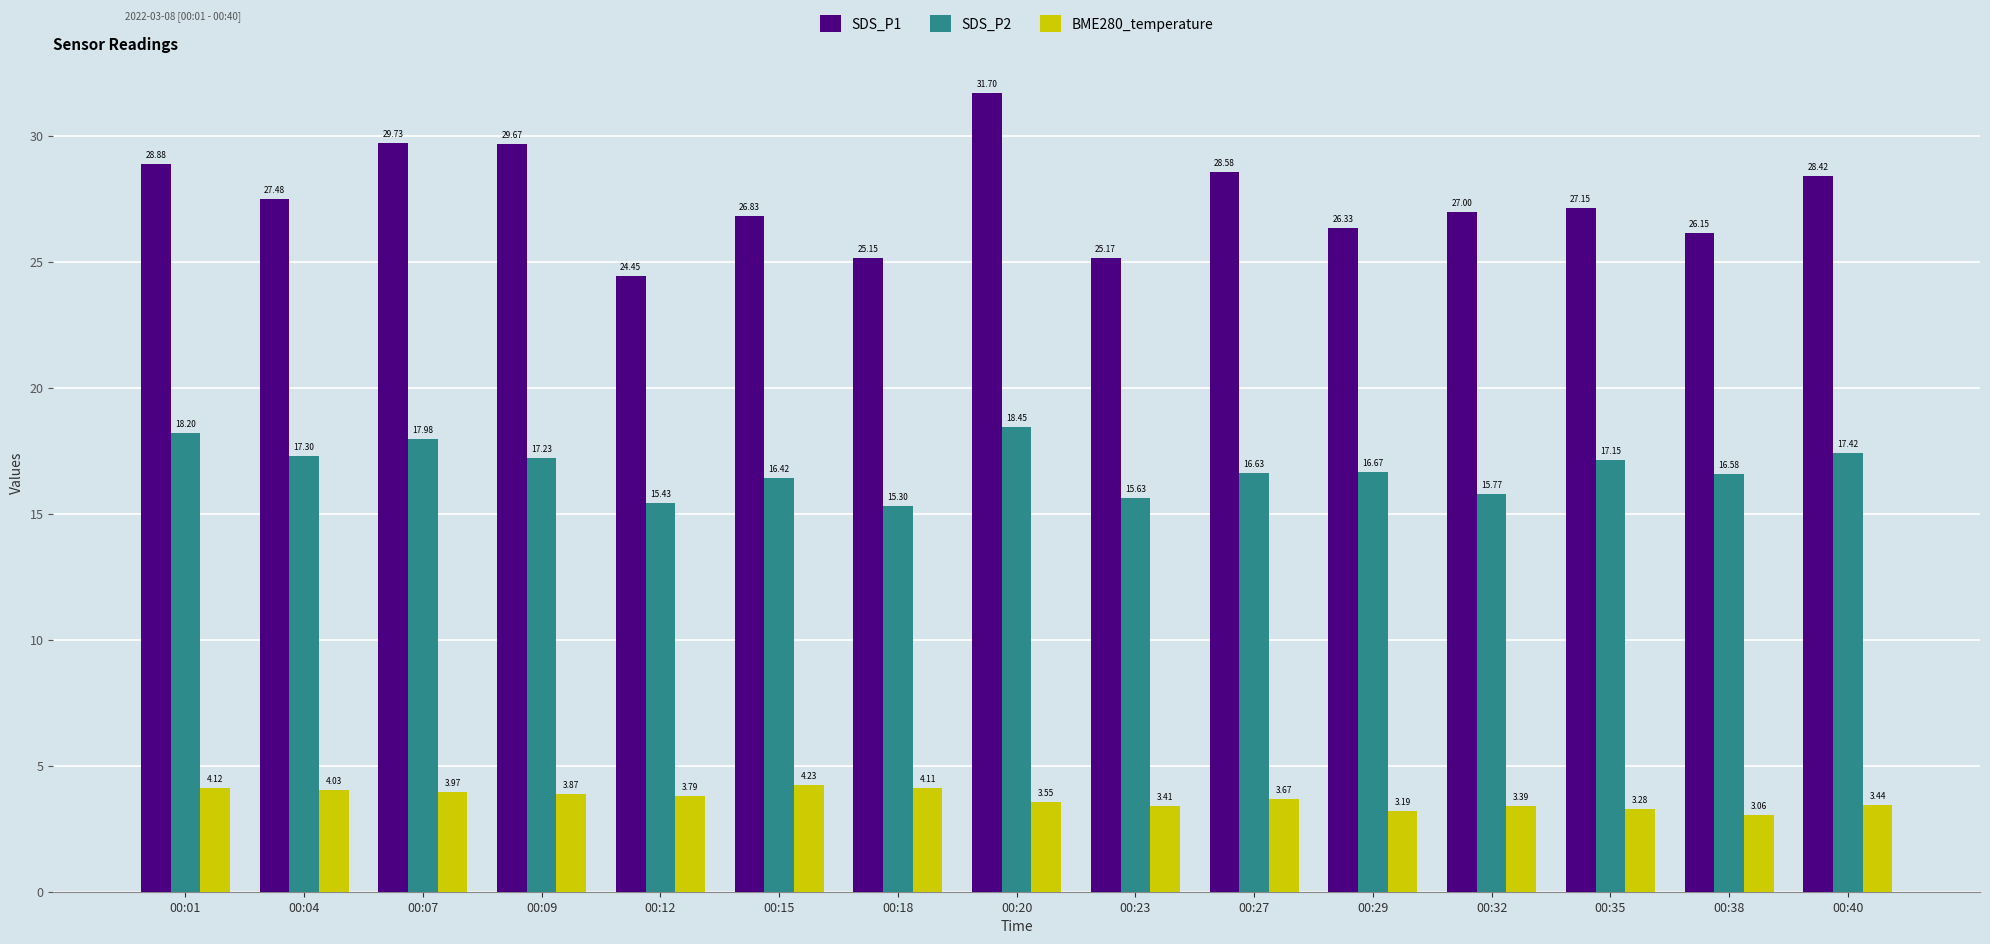

Count the number of categories in the chart.

15